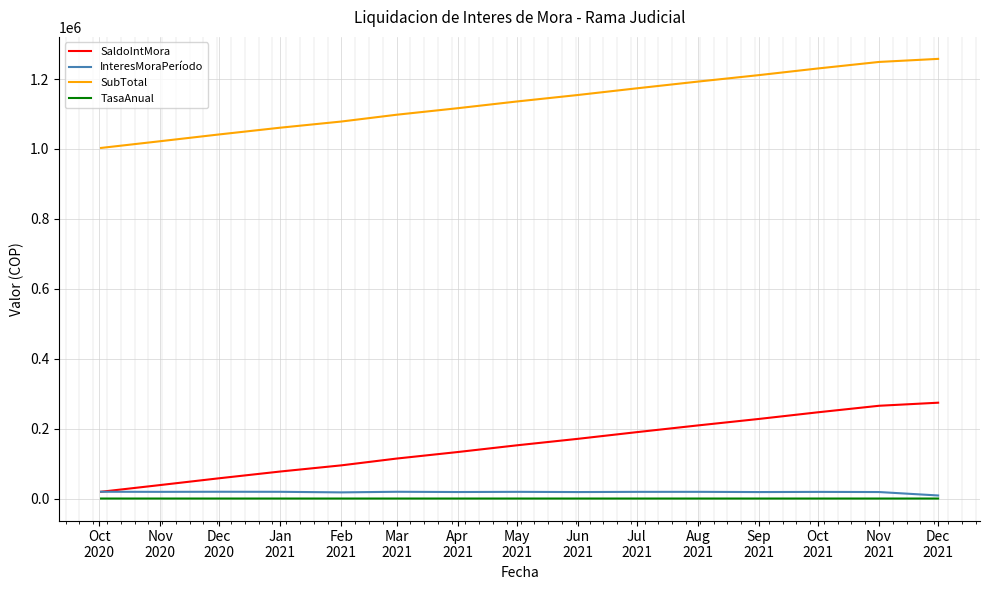

What is the lowest value of the SubTotal series?

1002886.8